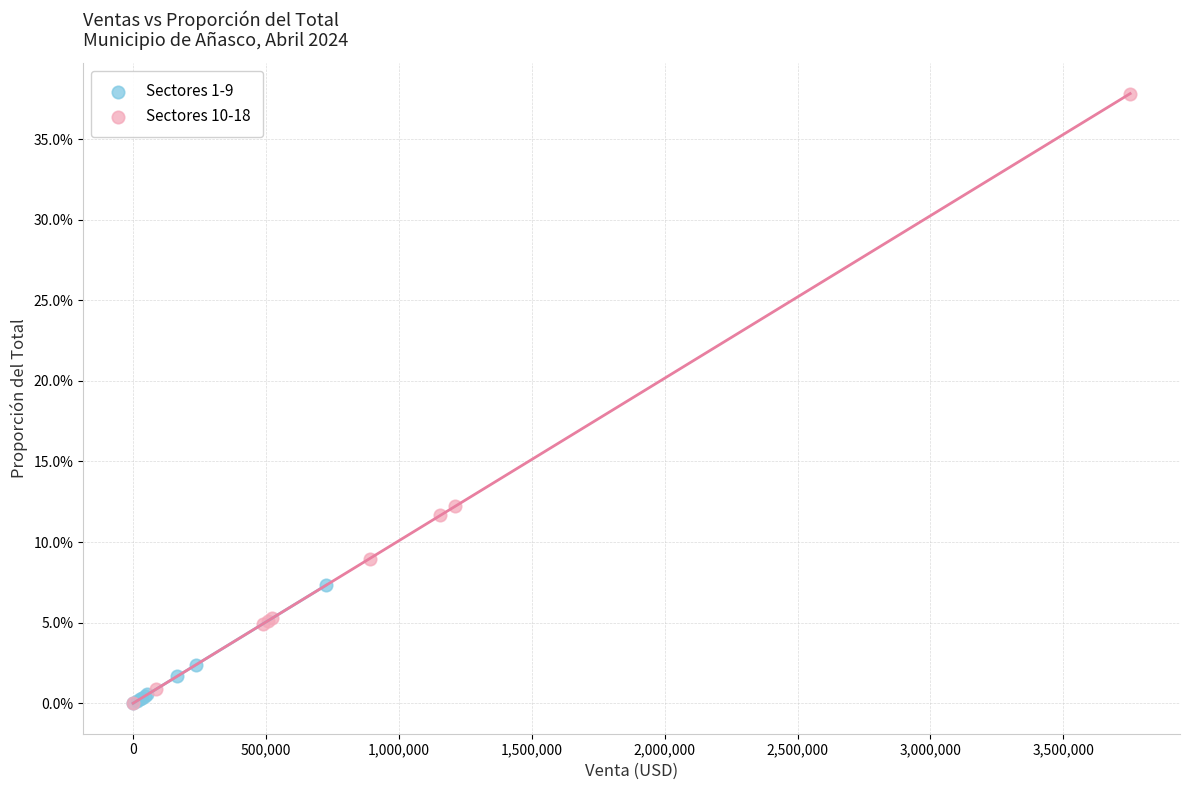

What are all the series names shown in the legend?

Sectores 1-9, Sectores 10-18